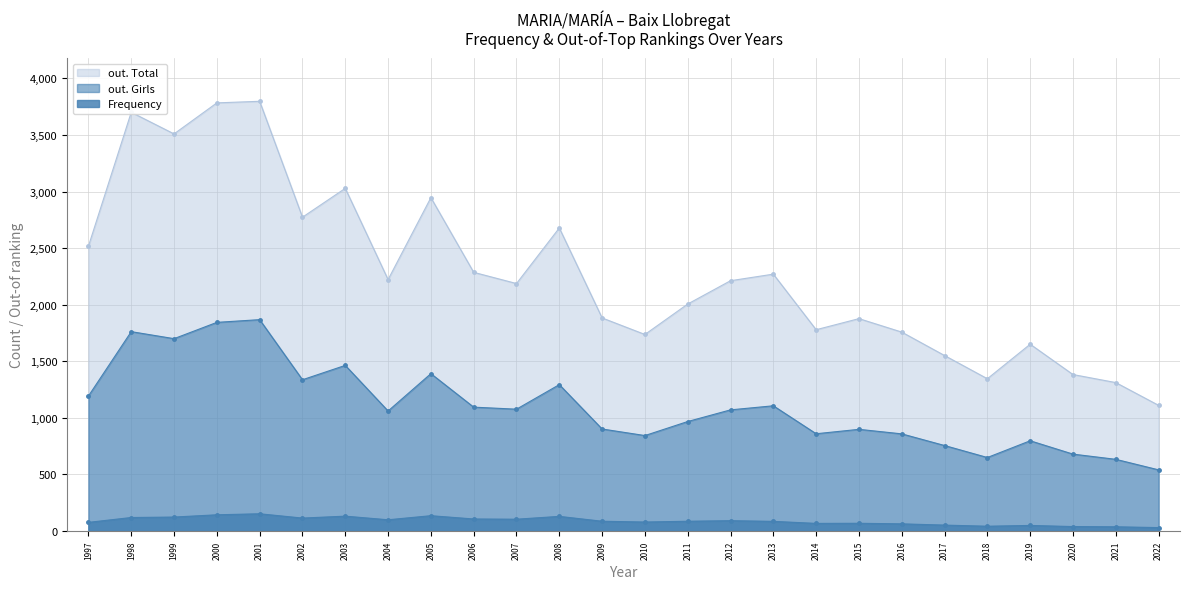

At how many categories does at least one series exceed 2420?

9